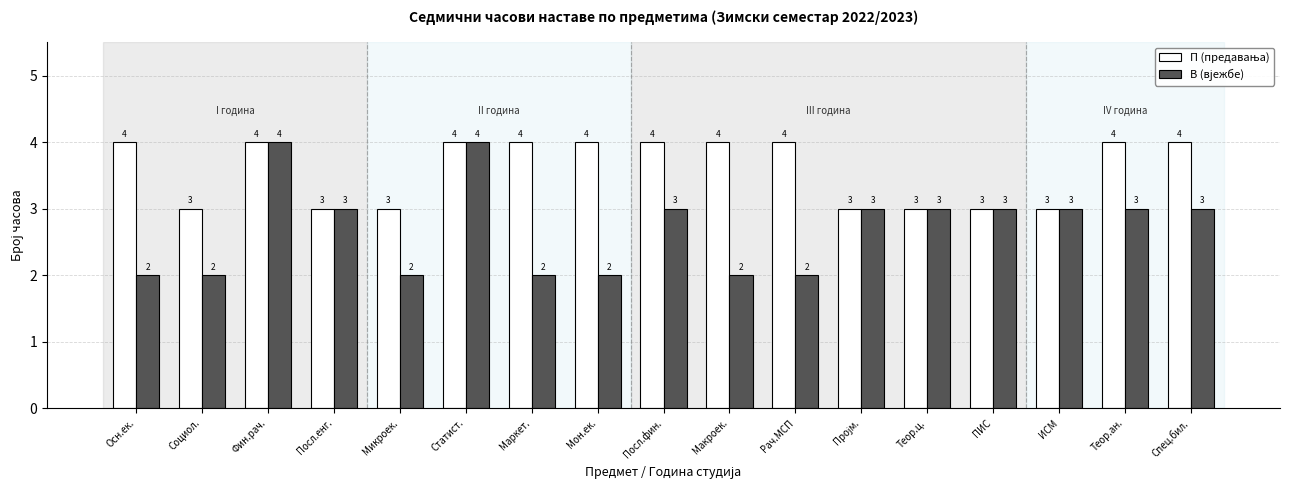

What is the total value across all series at Посл.фин.?

7